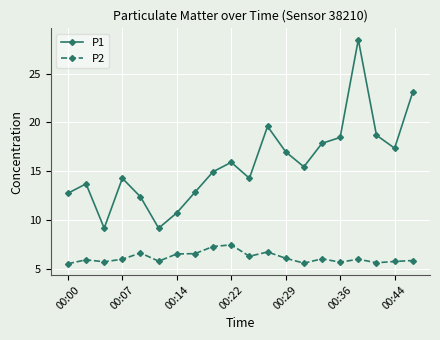

What is the highest value of the P2 series?

7.5